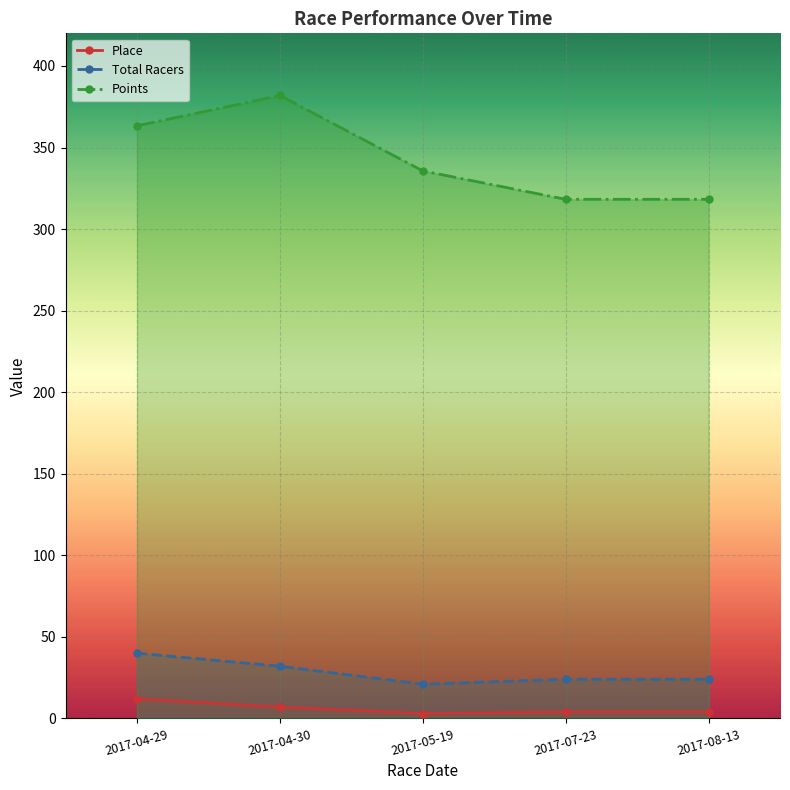

Reading right to left, list all the values displayed in this chart.

Place: 2017-08-13=4.0	2017-07-23=4.0	2017-05-19=3.0	2017-04-30=7.0	2017-04-29=12.0
Total Racers: 2017-08-13=24.0	2017-07-23=24.0	2017-05-19=21.0	2017-04-30=32.0	2017-04-29=40.0
Points: 2017-08-13=318.2	2017-07-23=318.2	2017-05-19=335.7	2017-04-30=381.9	2017-04-29=363.3